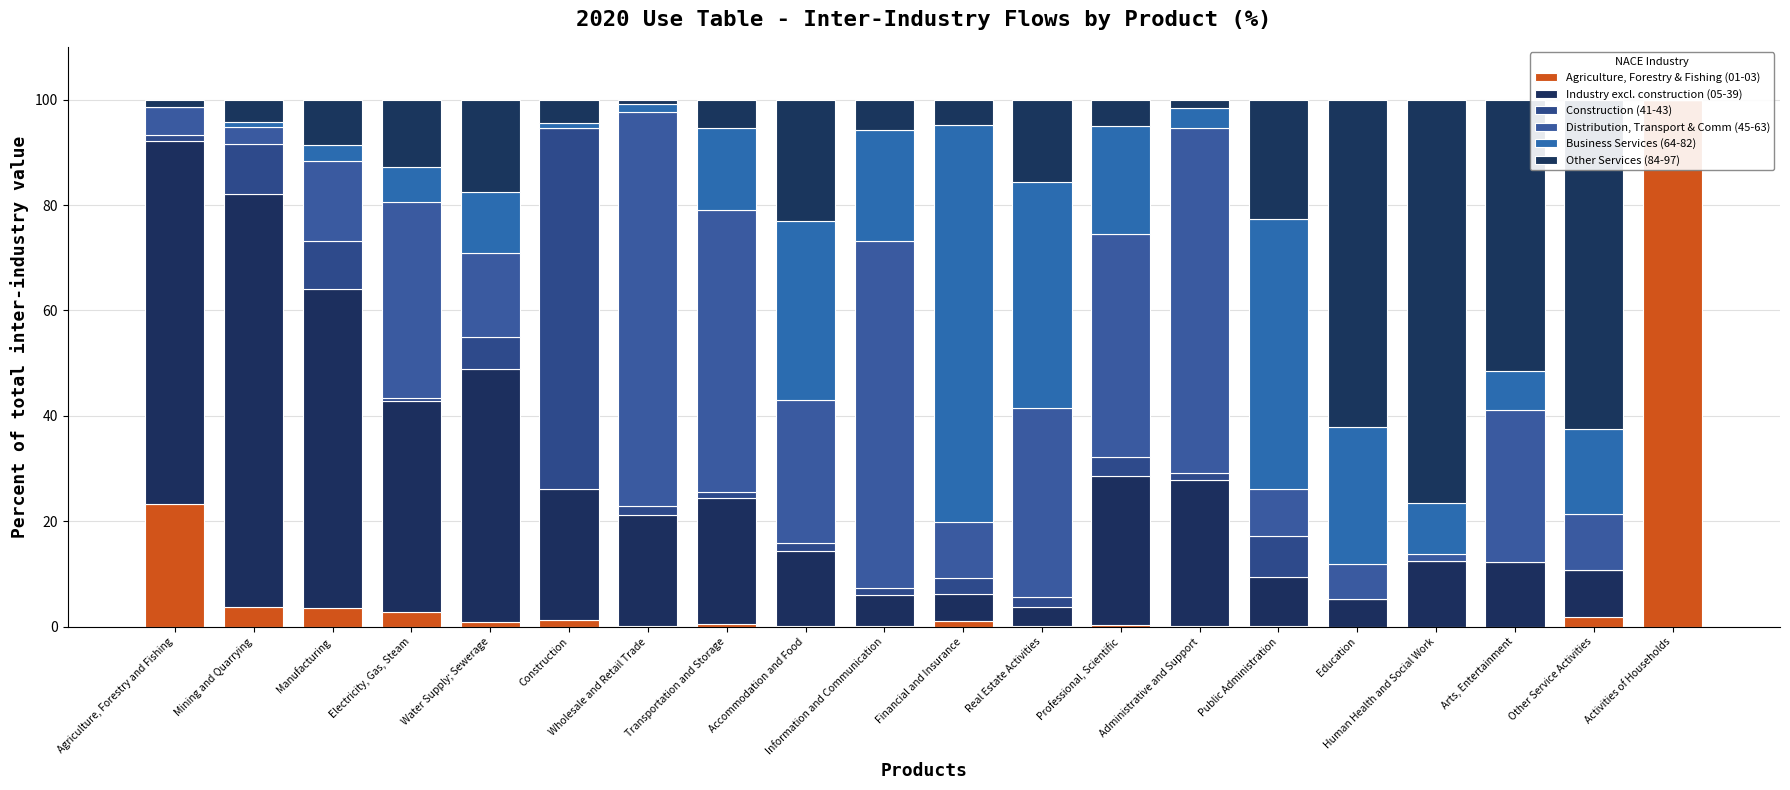

What is the average value of the Construction (41-43) series?

5.9